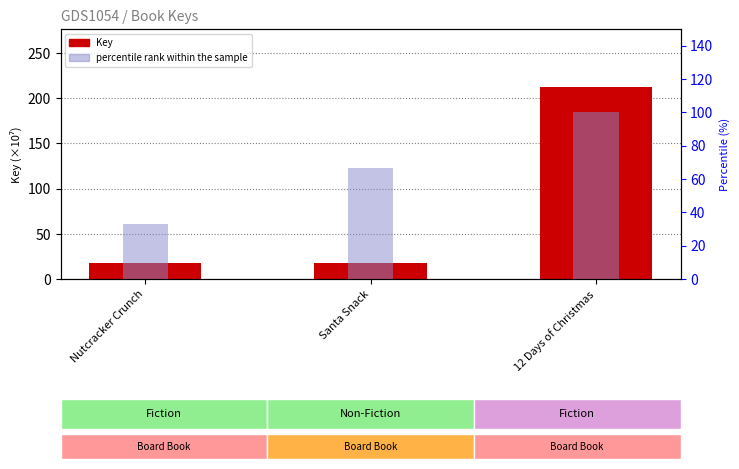

Rank the series by their average value, from lowest to highest.

percentile rank within the sample, Key